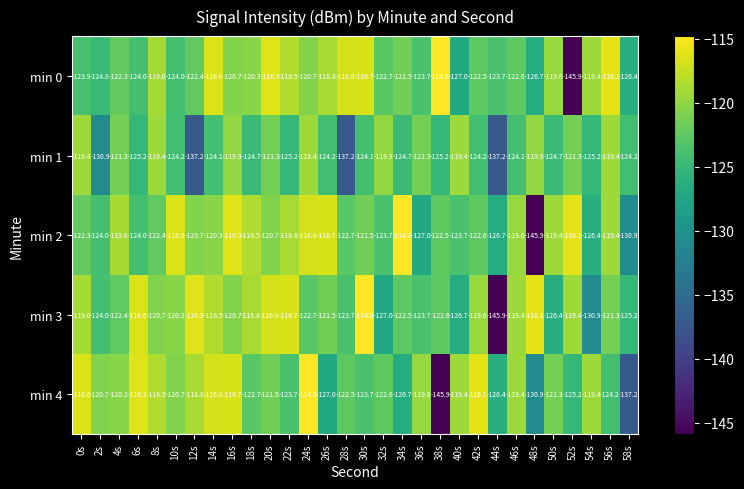

Which series changed the most between 10s and 44s?

min 3